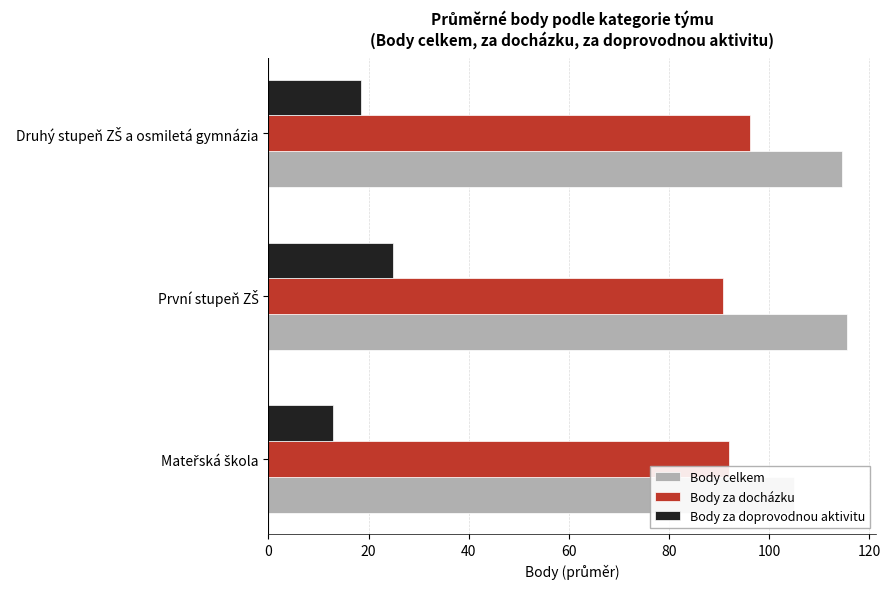

What are all the series names shown in the legend?

Body celkem, Body za docházku, Body za doprovodnou aktivitu